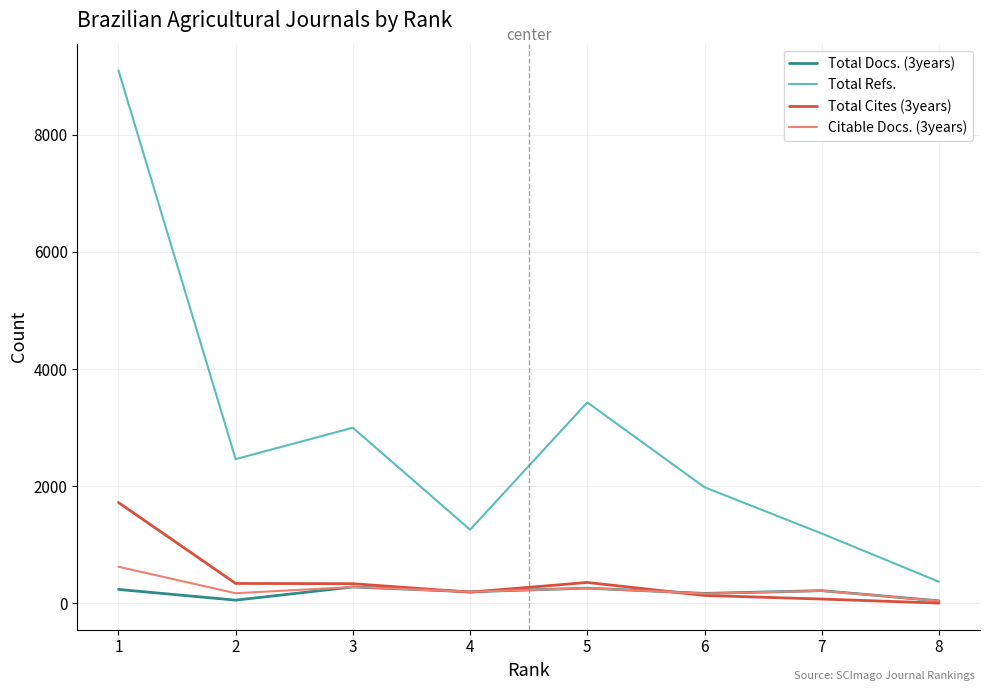

List the series in order of their peak value, highest first.

Total Refs., Total Cites (3years), Citable Docs. (3years), Total Docs. (3years)